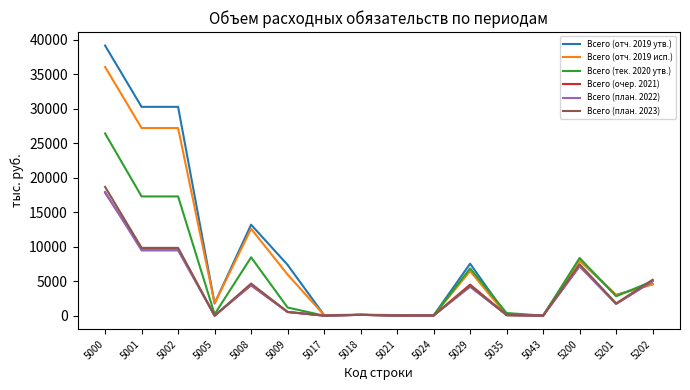

How many values in the Всего (тек. 2020 утв.) series exceed 2818?

8